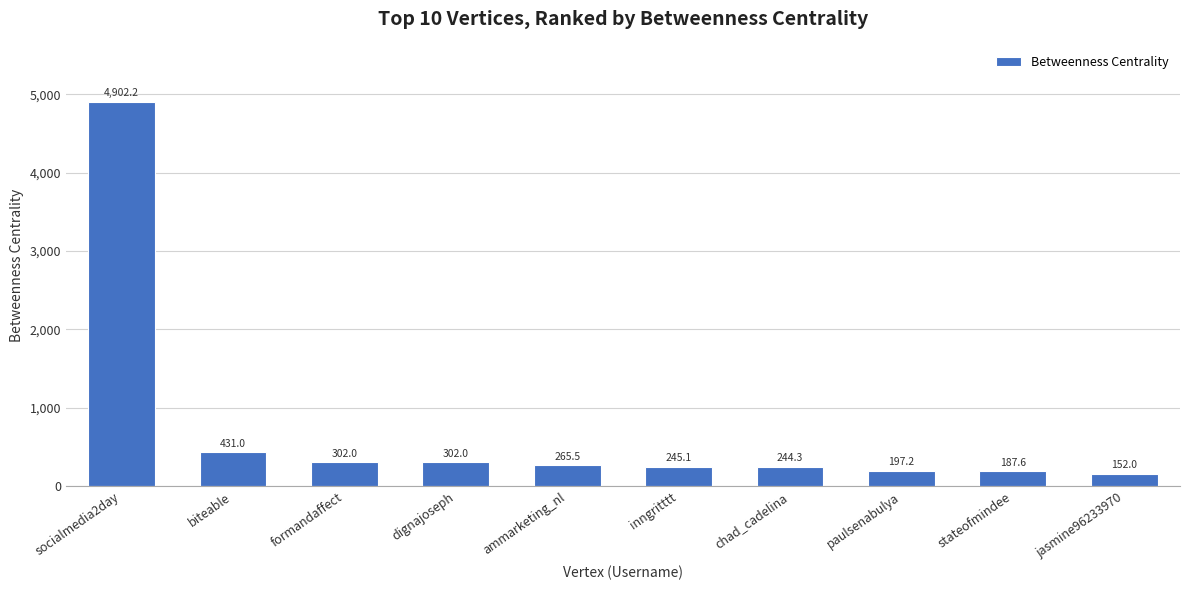

What is the smallest value displayed?

152.0